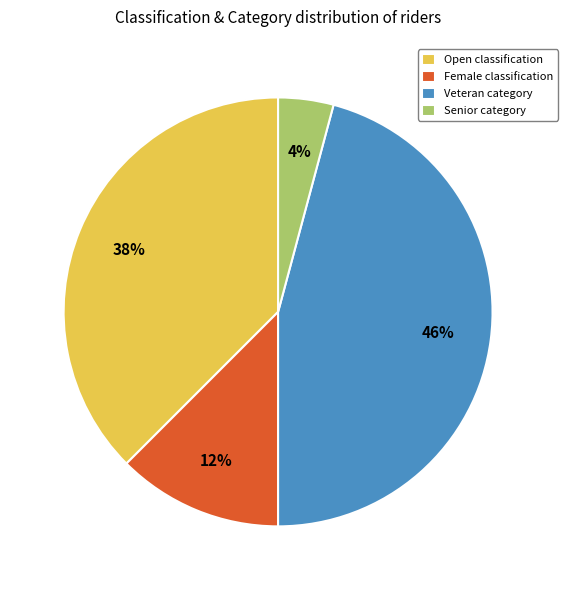

Between Senior category and Open classification, which is larger?

Open classification